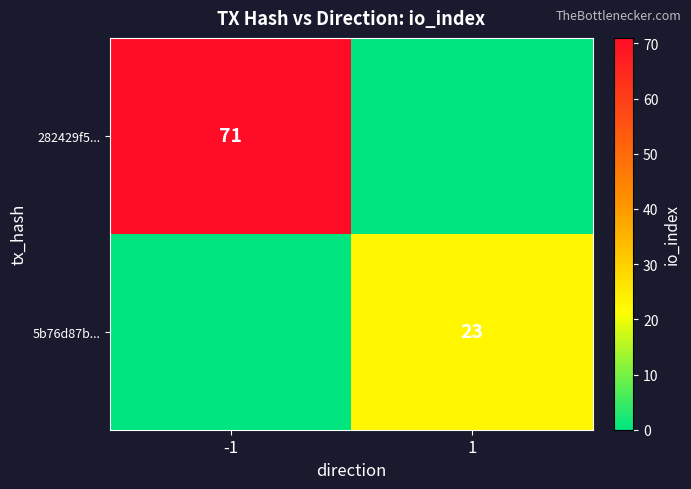

The 5b76d87b... series shows 23 at 1. True or false?

True